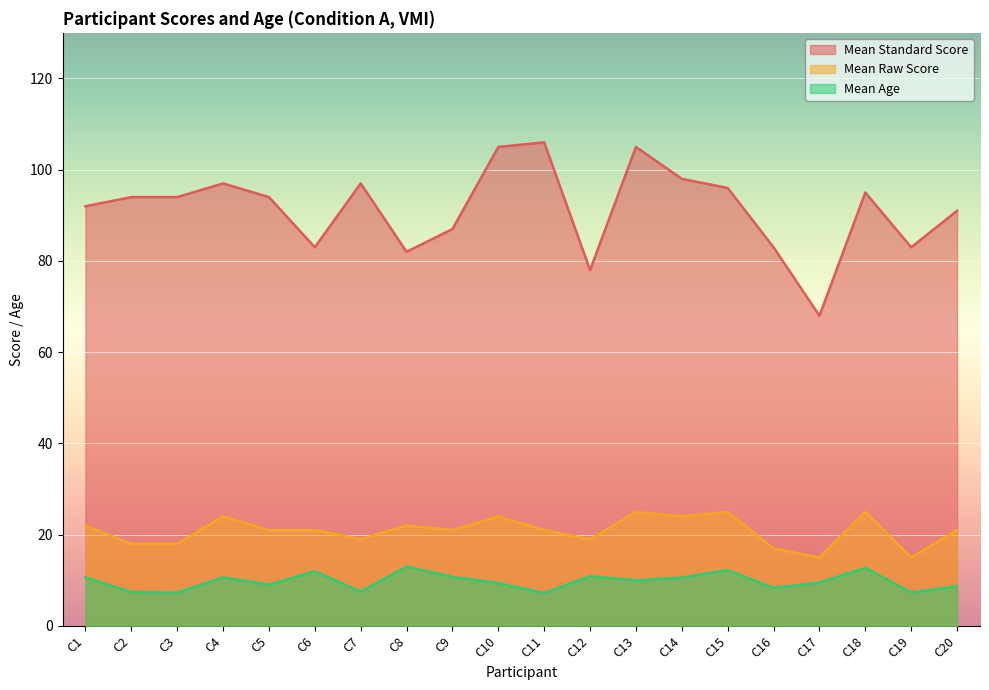

Reading left to right, transcribe all the data shown in this chart.

Mean Standard Score: 92.0	94.0	94.0	97.0	94.0	83.0	97.0	82.0	87.0	105.0	106.0	78.0	105.0	98.0	96.0	83.0	68.0	95.0	83.0	91.0
Mean Raw Score: 22.0	18.0	18.0	24.0	21.0	21.0	19.0	22.0	21.0	24.0	21.0	19.0	25.0	24.0	25.0	17.0	15.0	25.0	15.0	21.0
Mean Age: 10.6	7.4	7.3	10.6	9.0	12.0	7.5	13.0	10.8	9.4	7.2	10.9	10.0	10.6	12.2	8.3	9.5	12.7	7.3	8.7